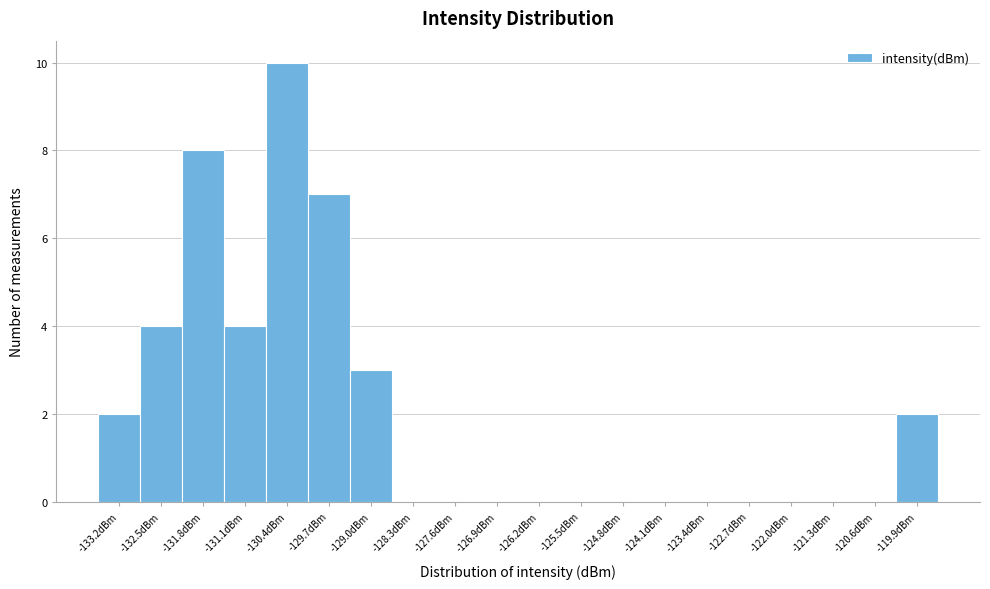

Over which range of the x-axis is the bar tallest?

-130.8 to -130.0